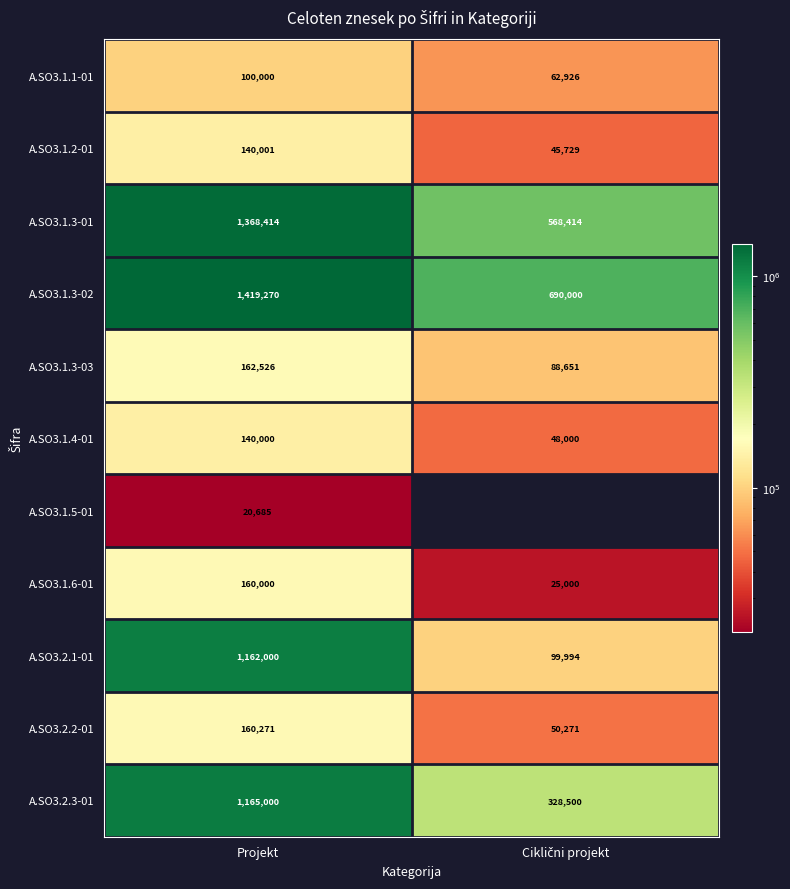

Count the number of data series in this chart.

11